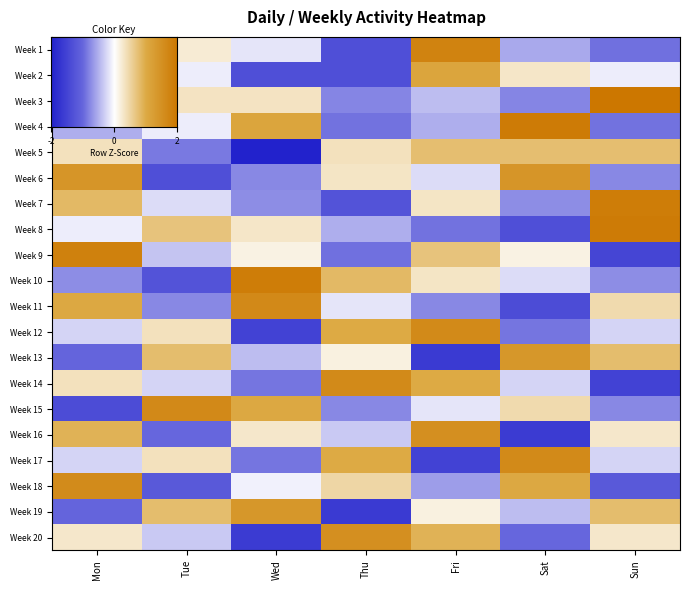

How many distinct data groups are displayed?

20